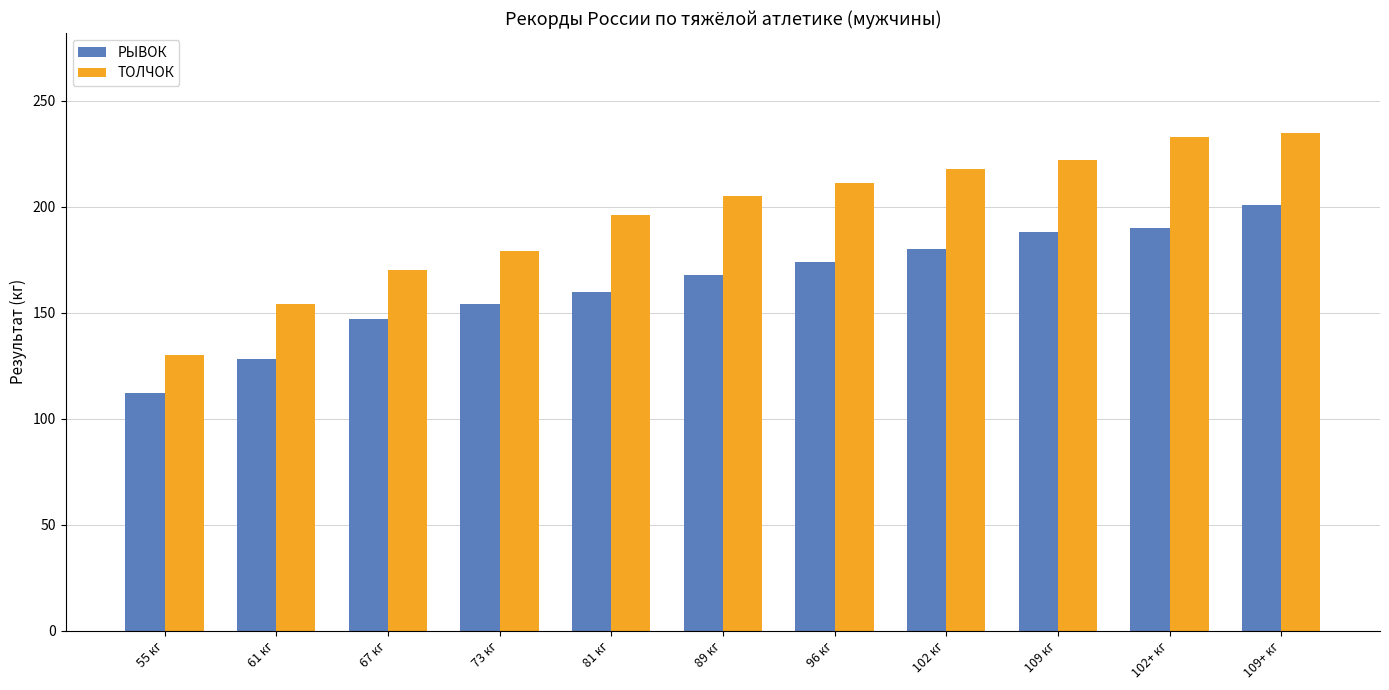

True or false: ТОЛЧОК has a value of 130 at 55 кг.

True